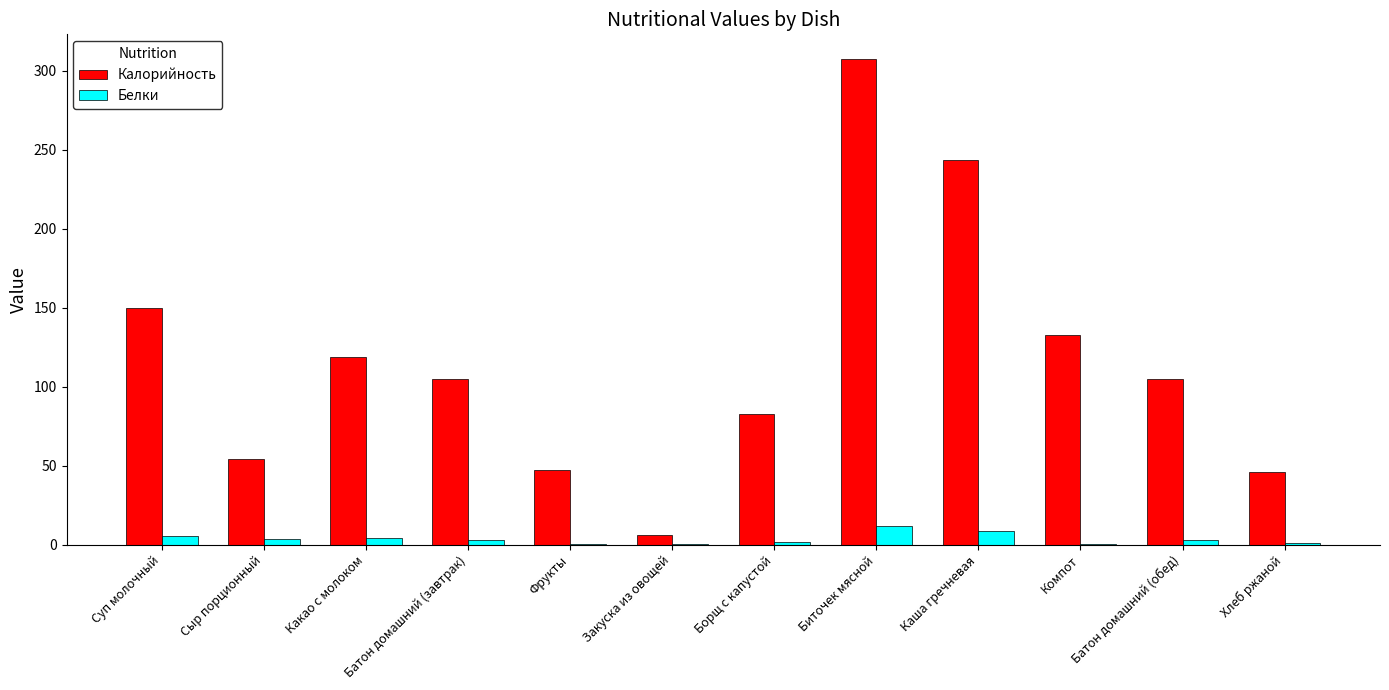

Which category has the highest value across all series?

Биточек мясной